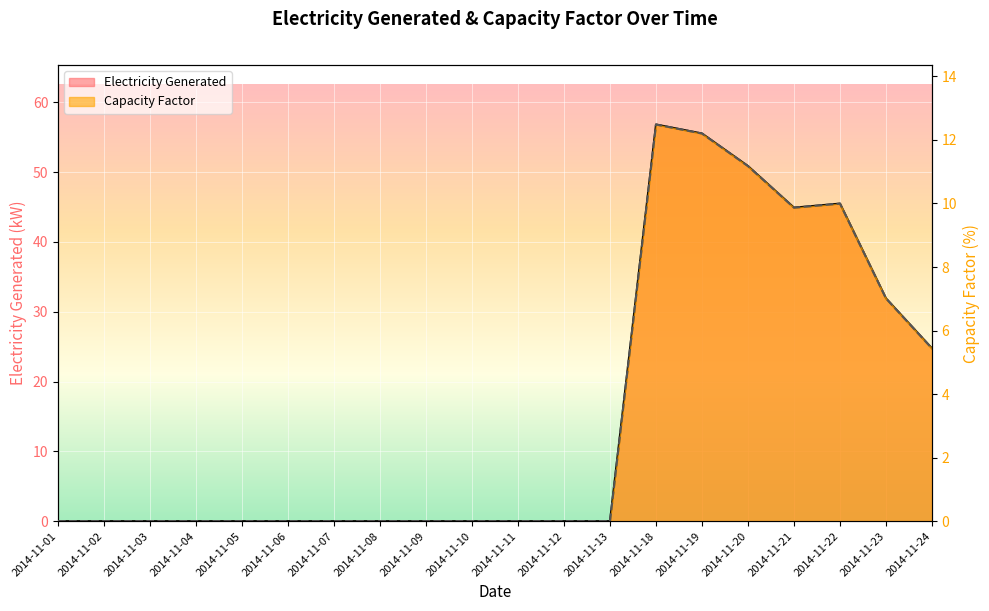

How many values in Capacity Factor are above zero?

7